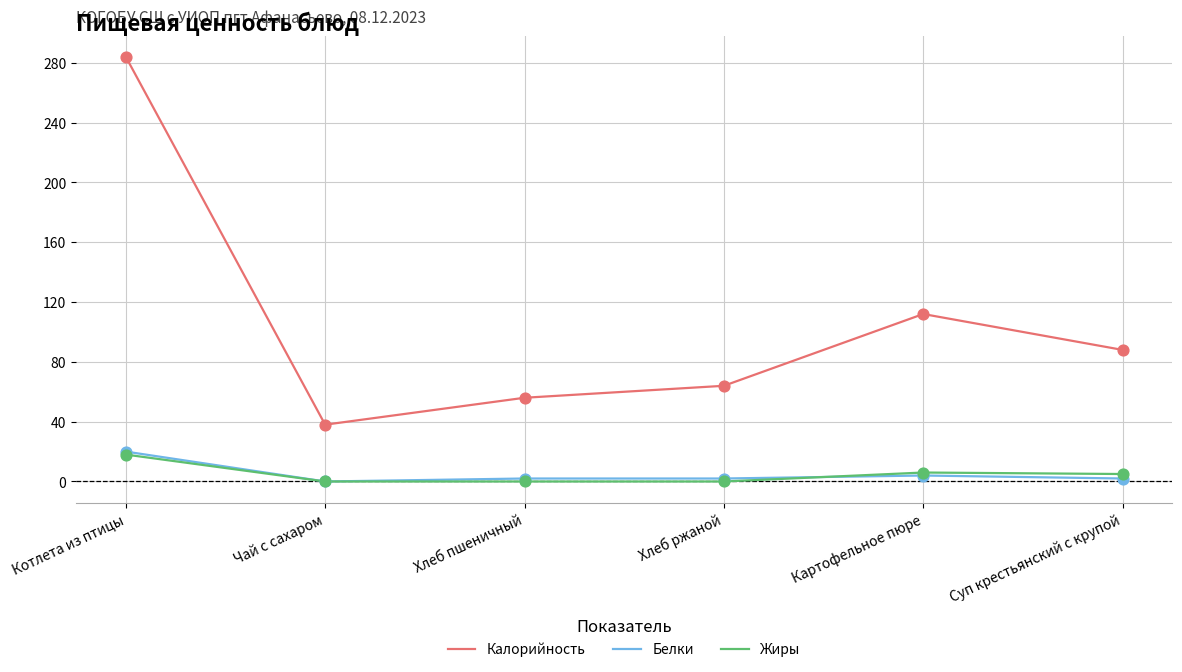

Which series has the largest range (max minus min)?

Калорийность